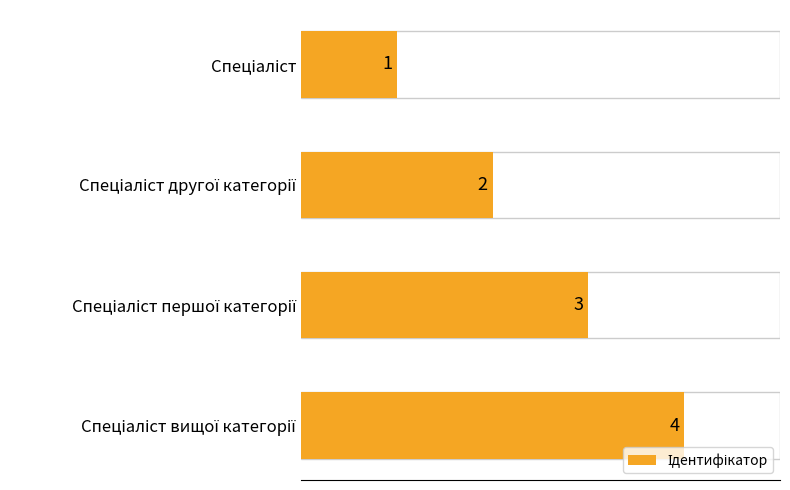

Count the values in the range 2 to 4.

3